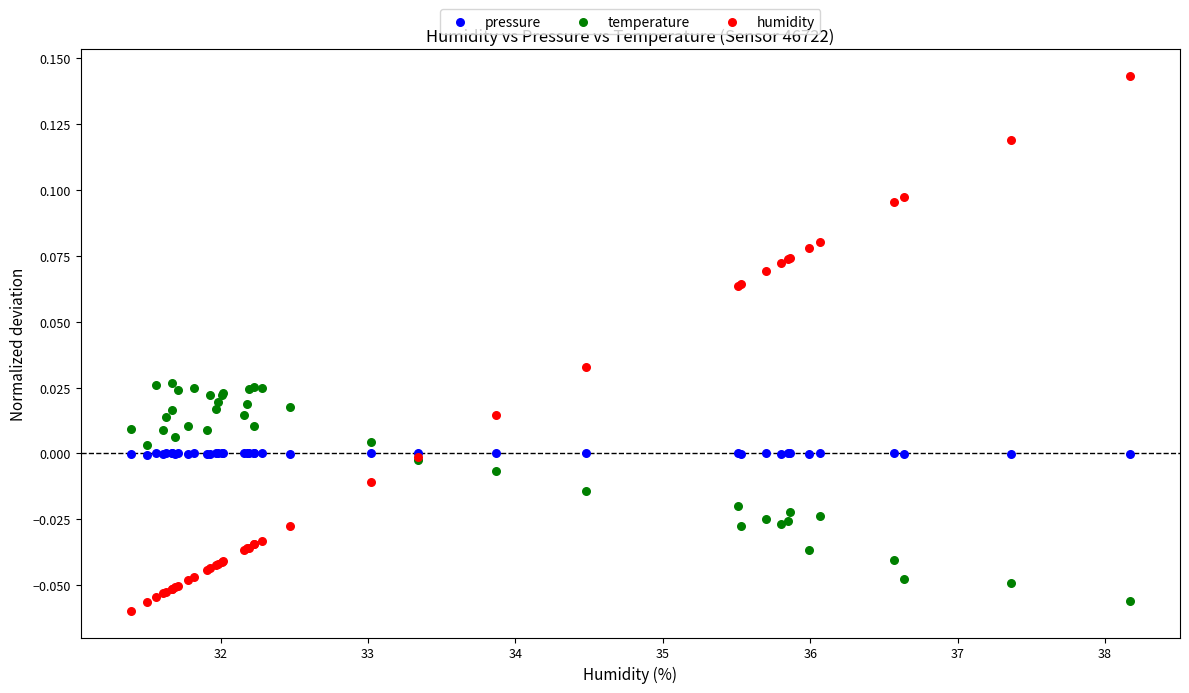

Which series contains the highest Y value?

humidity